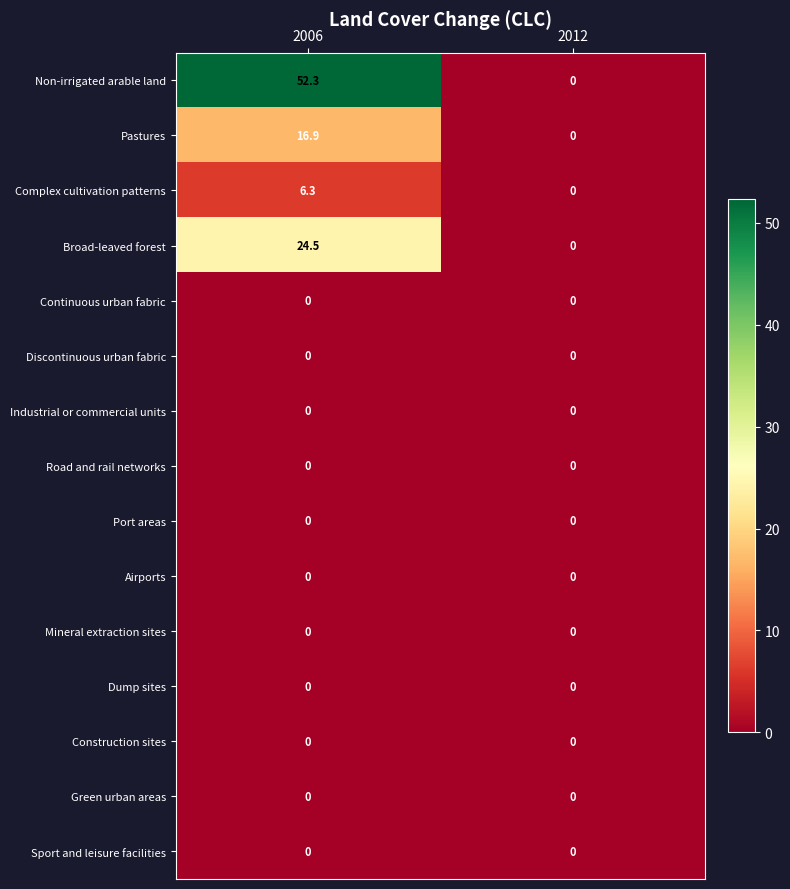

Rank the categories by Non-irrigated arable land value from lowest to highest.

2012, 2006